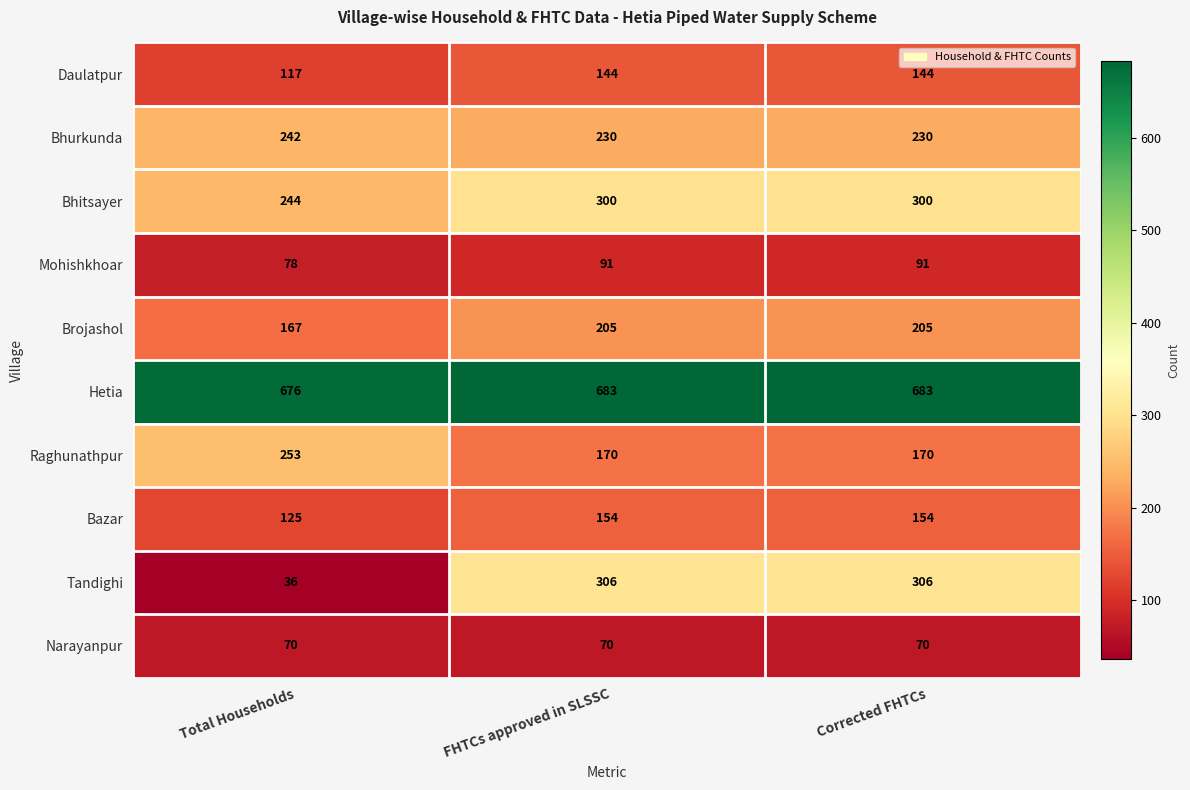

Between Total Households and Corrected FHTCs, which series saw the biggest shift?

Tandighi